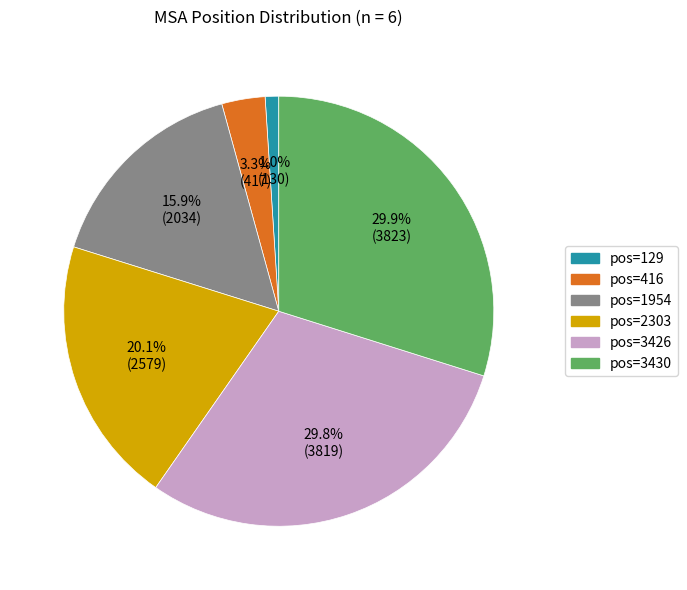

Is there a majority slice in this chart?

No